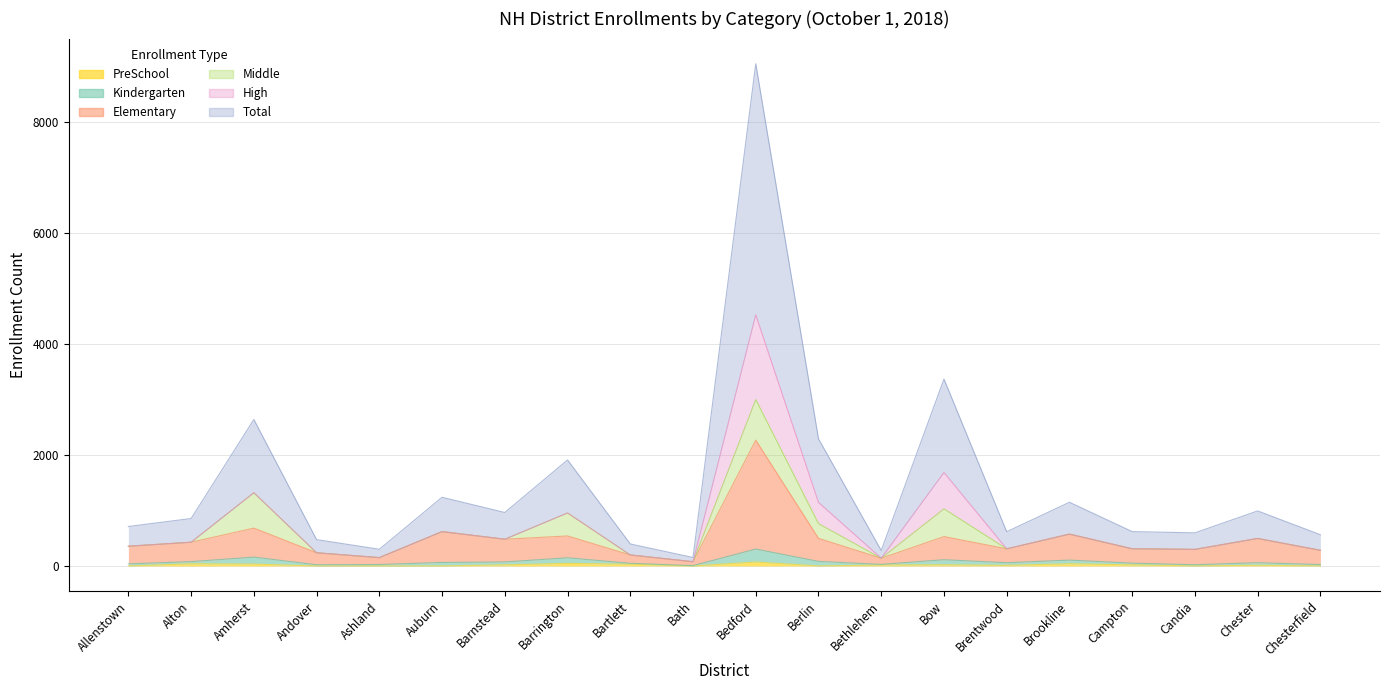

True or false: Elementary and PreSchool cross at least once.

False